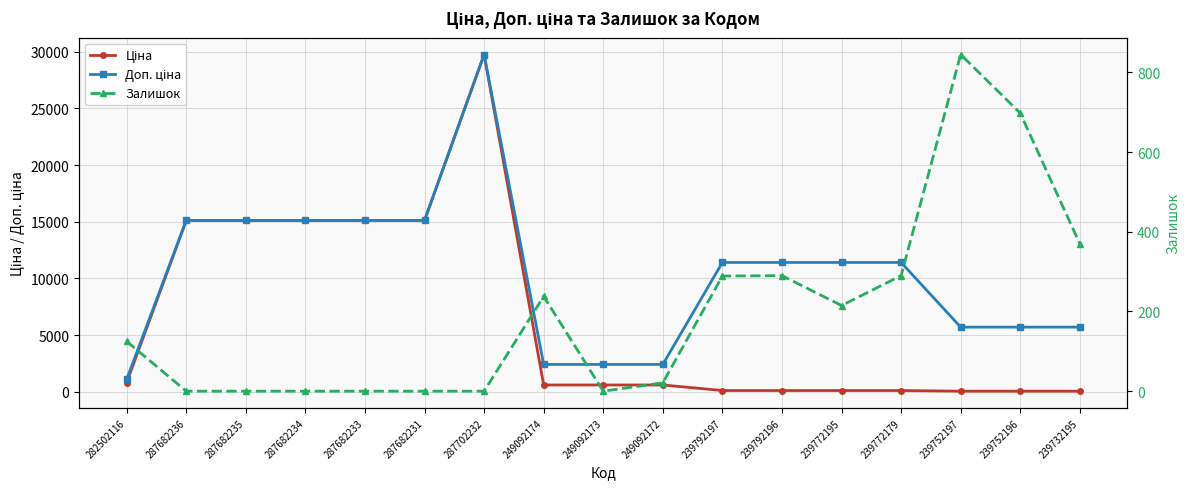

The Ціна series shows 63.5 at 239772179. True or false?

False